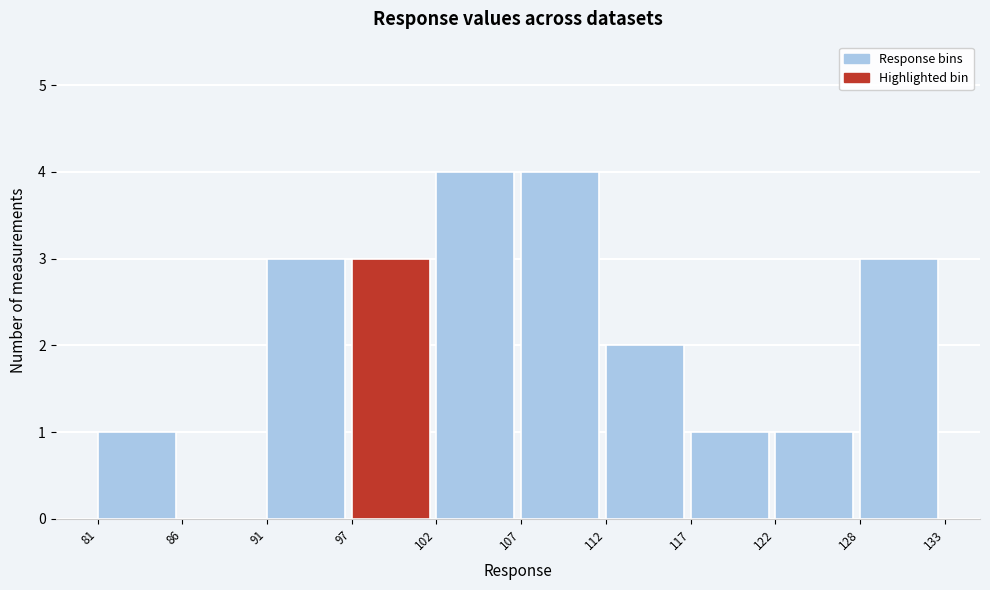

What is the height of the bar covering 102 to 107 on the x-axis? The values are not printed on the chart, so give them approximately, as read against the axis.

4